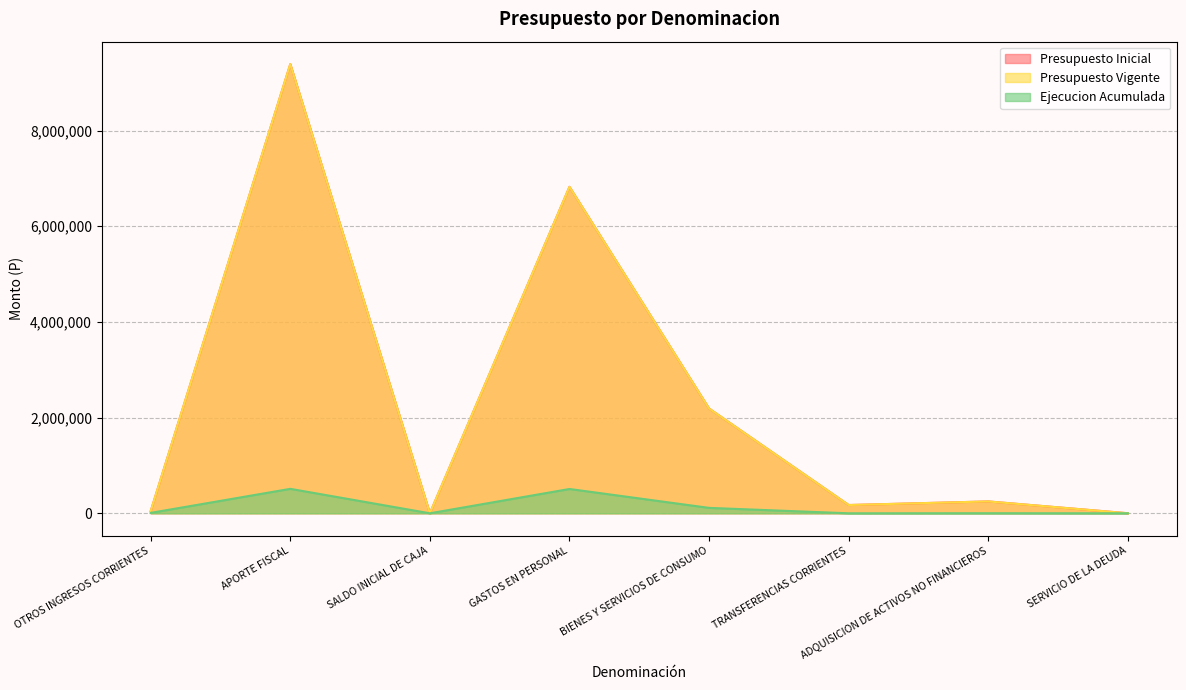

At which label is Presupuesto Vigente closest to 4695203?

GASTOS EN PERSONAL